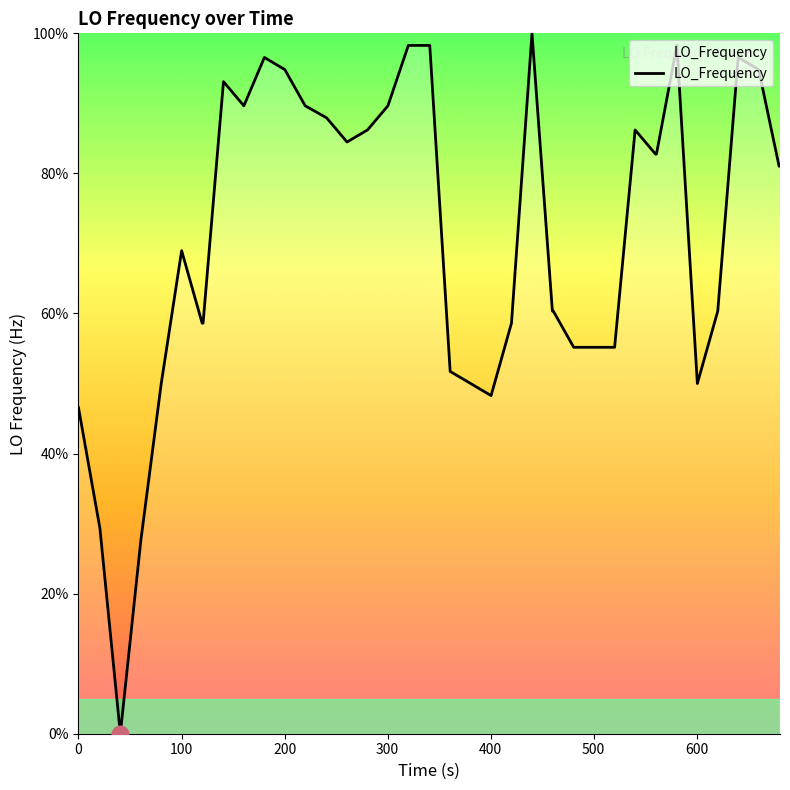

What is the maximum value shown in the chart?

100.0